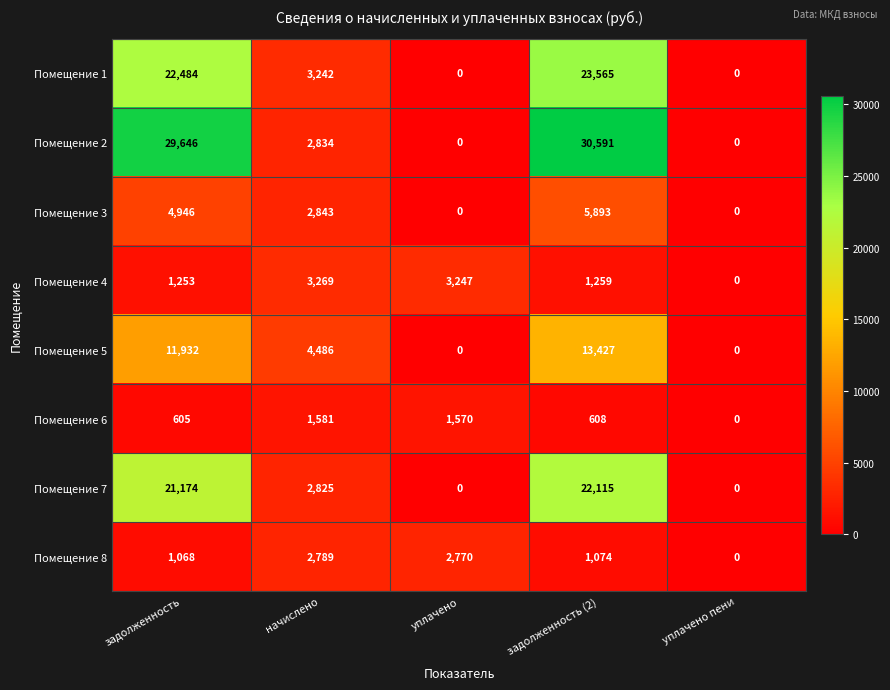

Which series has the largest total across all categories?

Помещение 2